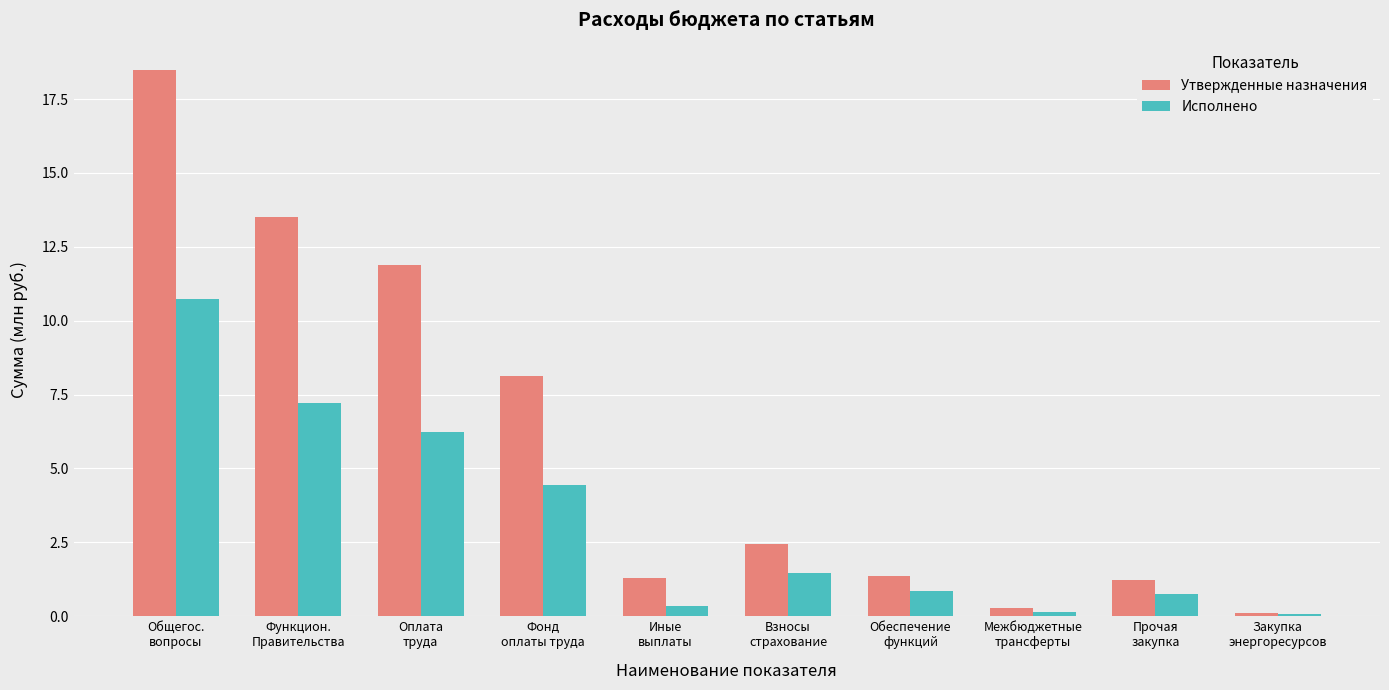

What is the total value across all series at Фонд
оплаты труда?

12.6